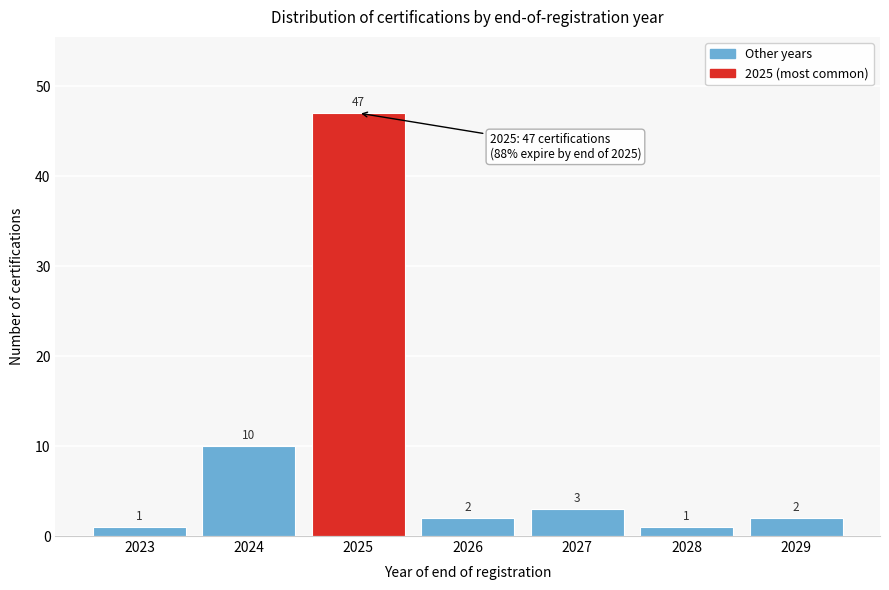

Reading left to right, what are all the values shown in this chart?

1	10	47	2	3	1	2